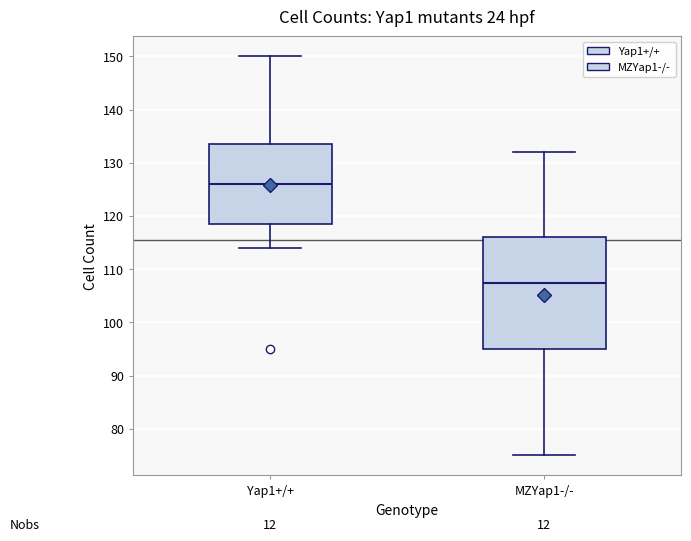

Which box's median line is the highest?

Yap1+/+